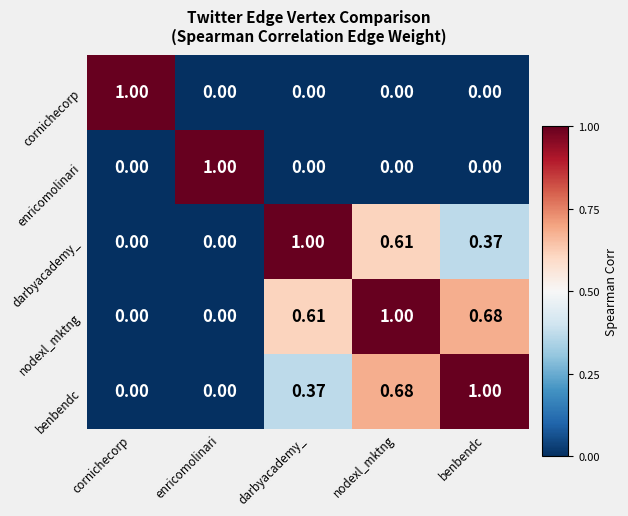

Is the value of benbendc at benbendc greater than the value of enricomolinari at nodexl_mktng?

Yes